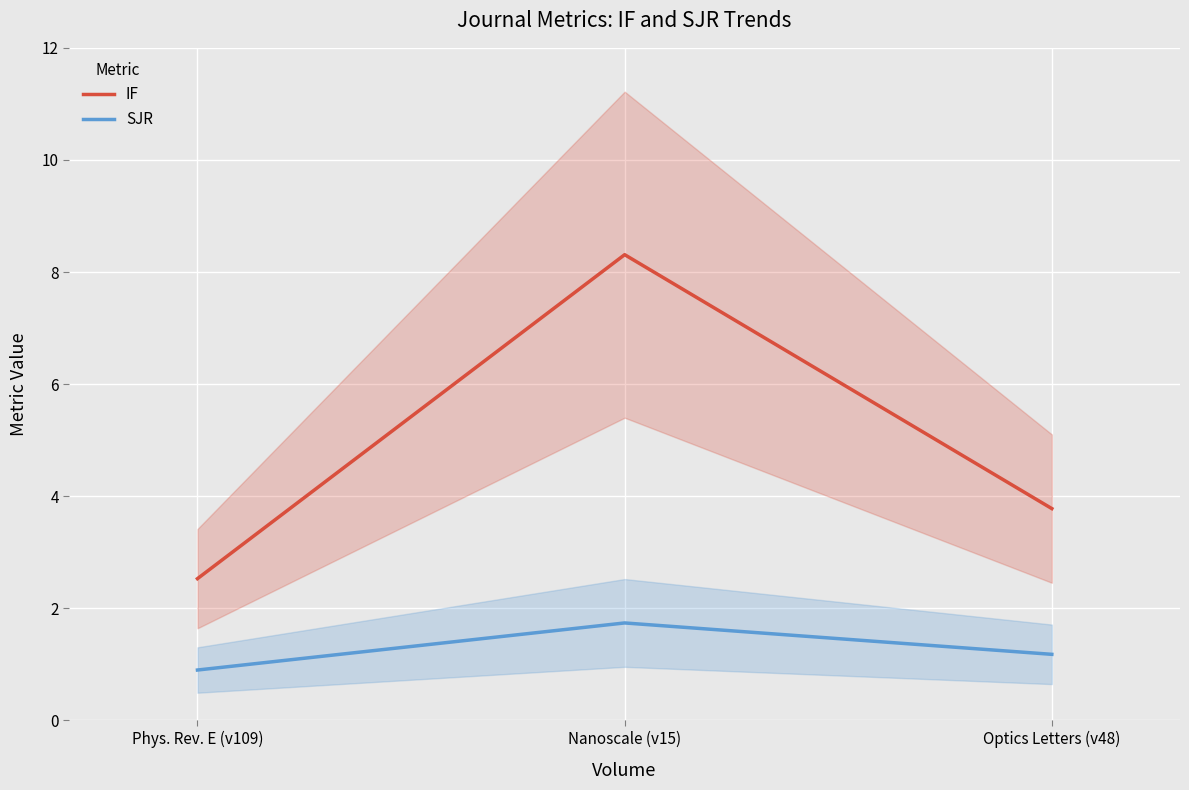

Between Phys. Rev. E (v109) and Nanoscale (v15), which series saw the biggest shift?

IF